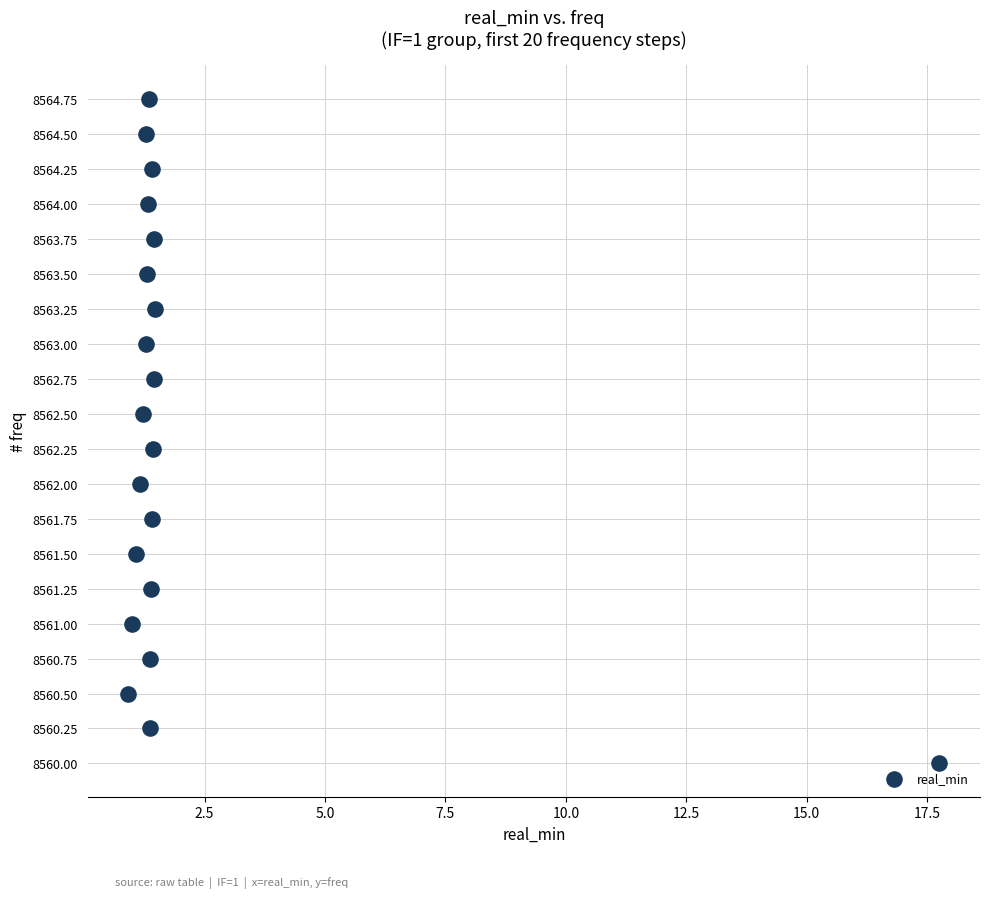

What is the range of X values (max minus min)?

16.8